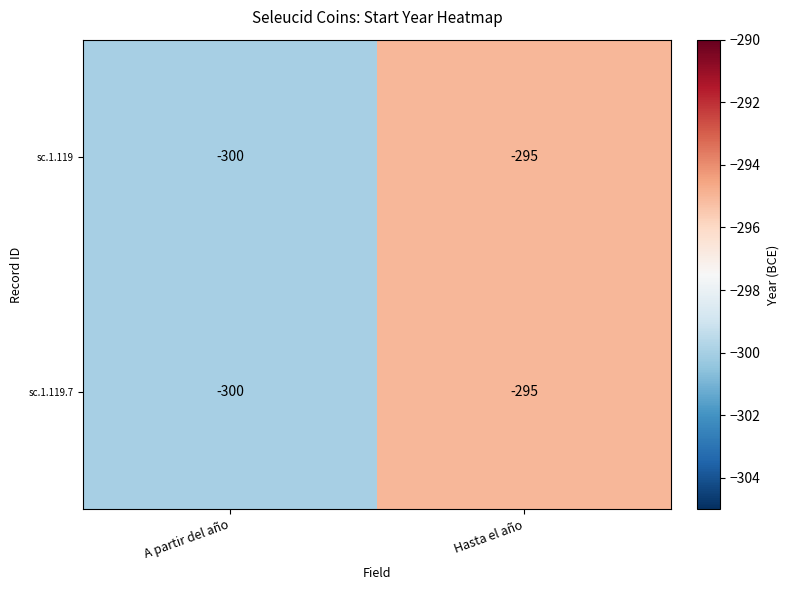

Is the value of sc.1.119 at Hasta el año greater than the value of sc.1.119.7 at A partir del año?

Yes